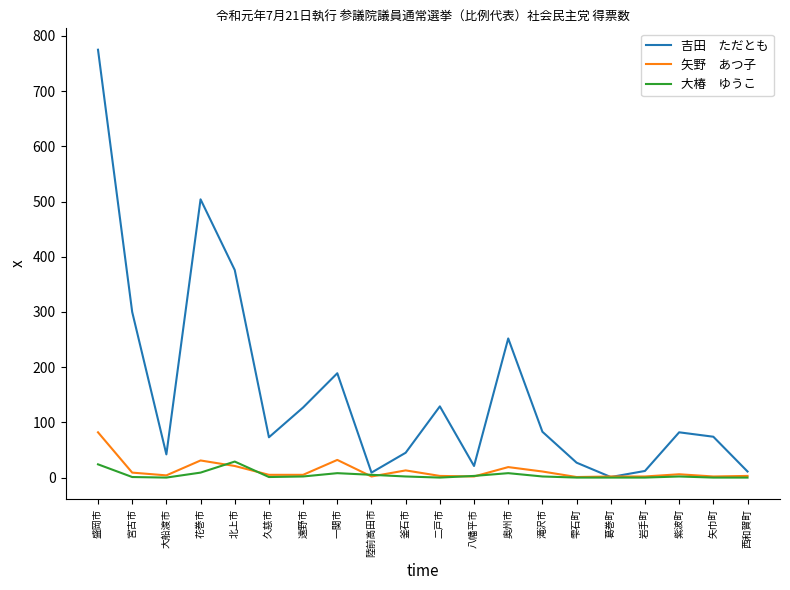

At which category does the chart reach its peak across all series?

盛岡市